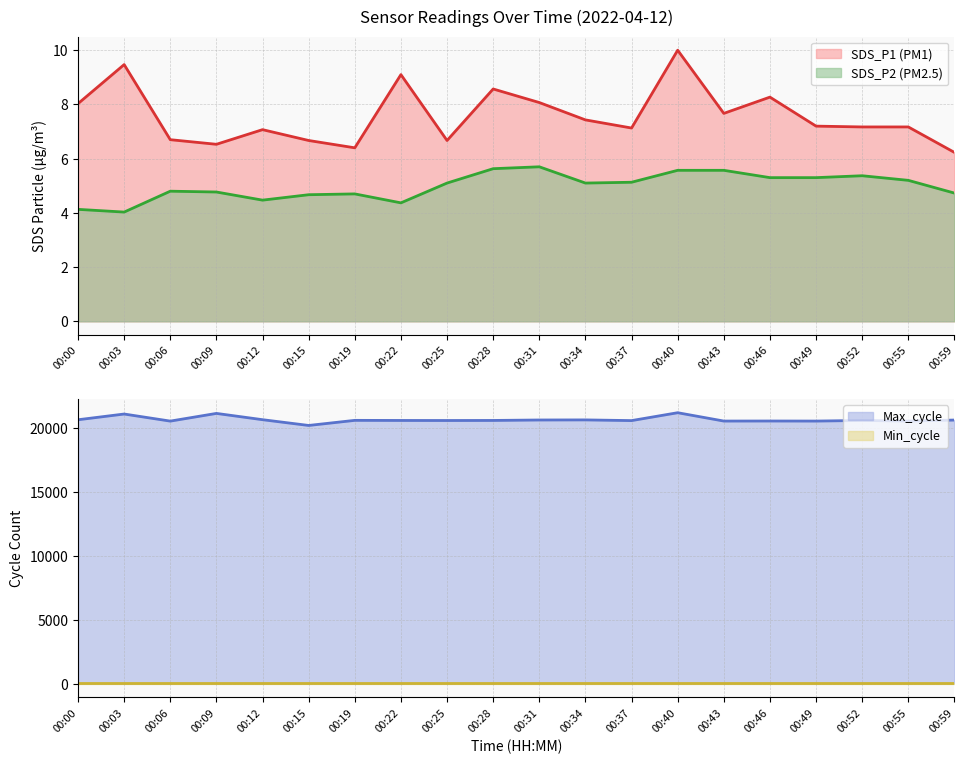

List the labels in order of SDS_P2 value, smallest first.

00:03, 00:00, 00:22, 00:12, 00:15, 00:19, 00:59, 00:09, 00:06, 00:25, 00:34, 00:37, 00:55, 00:46, 00:49, 00:52, 00:40, 00:43, 00:28, 00:31